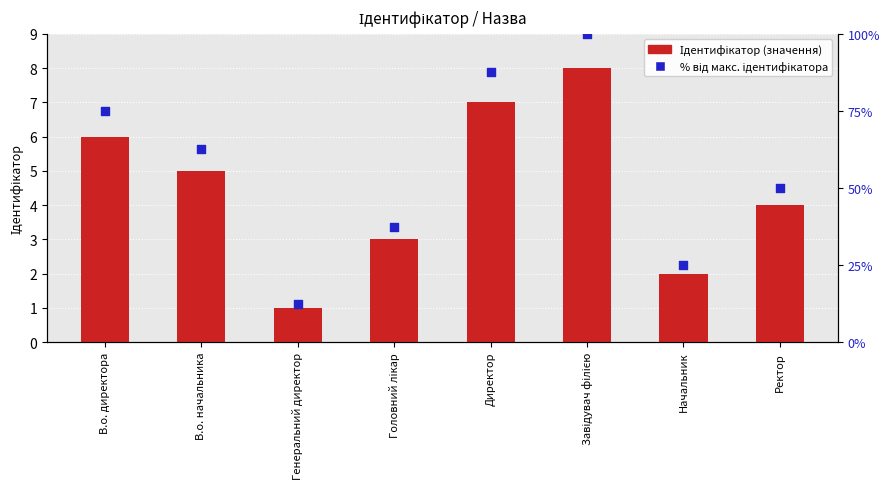

What is the total value across all series at Ректор?

54.0